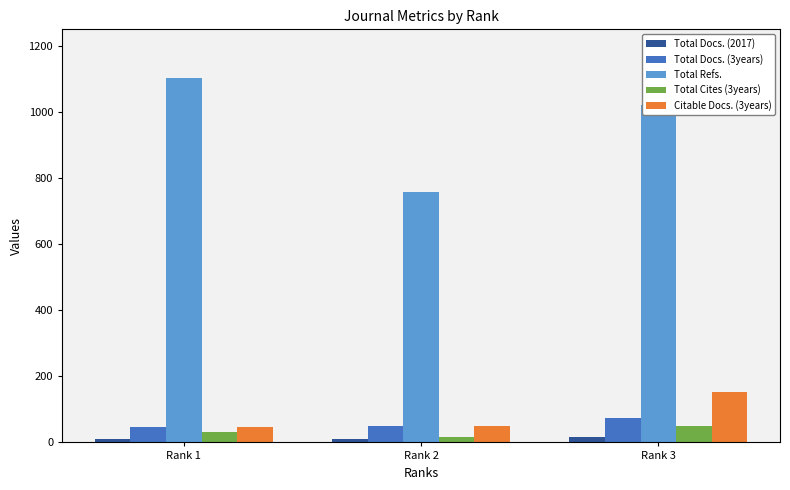

Are the bars grouped side by side (vs. stacked)?

Yes